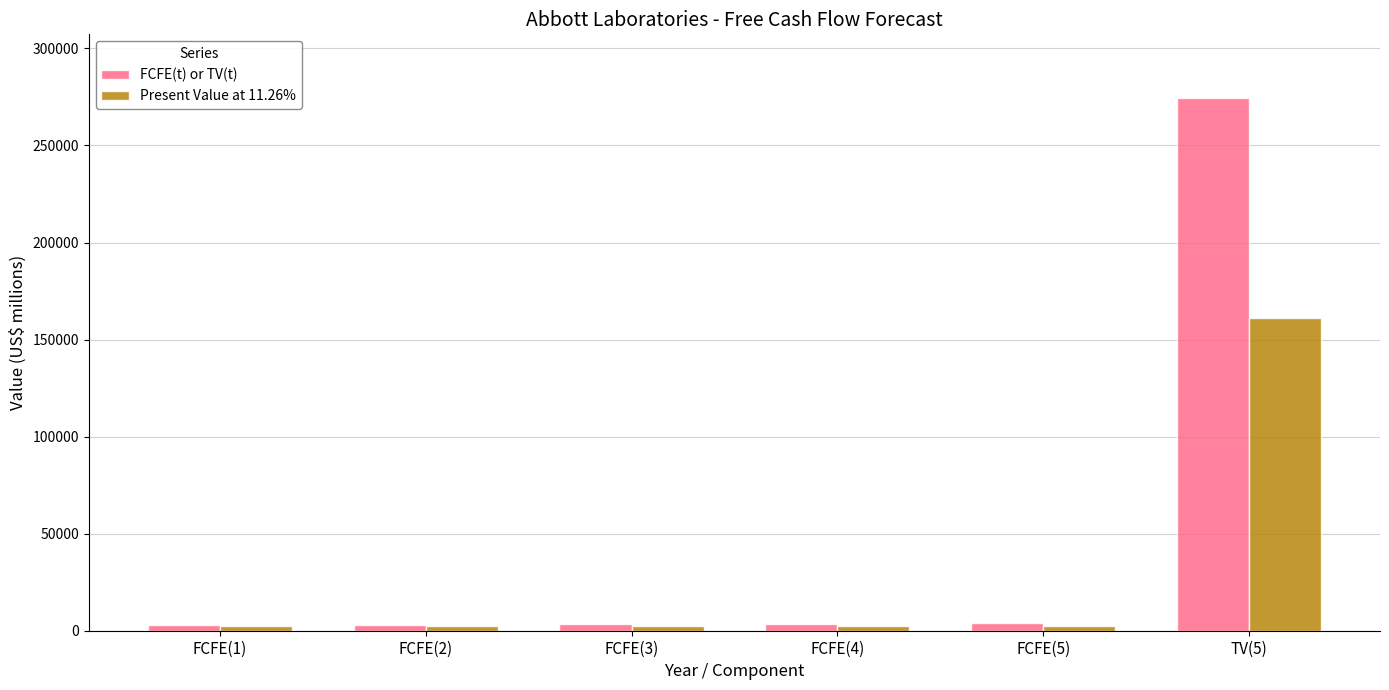

What is the greatest value displayed?

274348